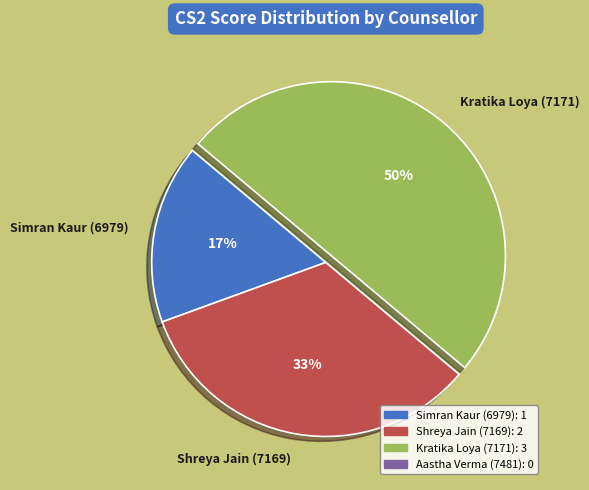

Which category has the smallest portion of the pie?

Simran Kaur (6979)